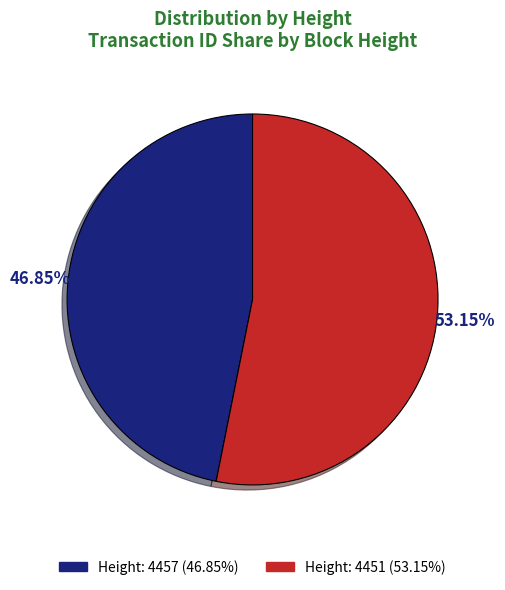

Is there a majority slice in this chart?

Yes